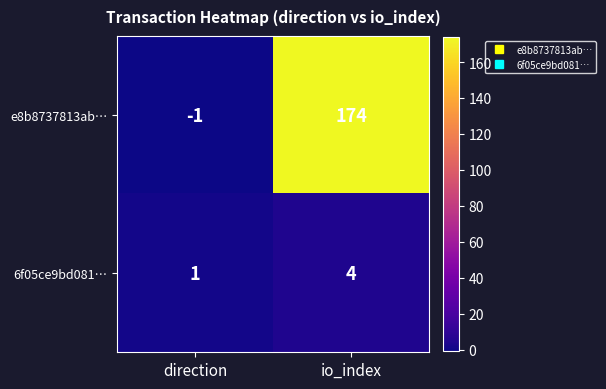

Where is e8b8737813ab… nearest to the value 86?

direction